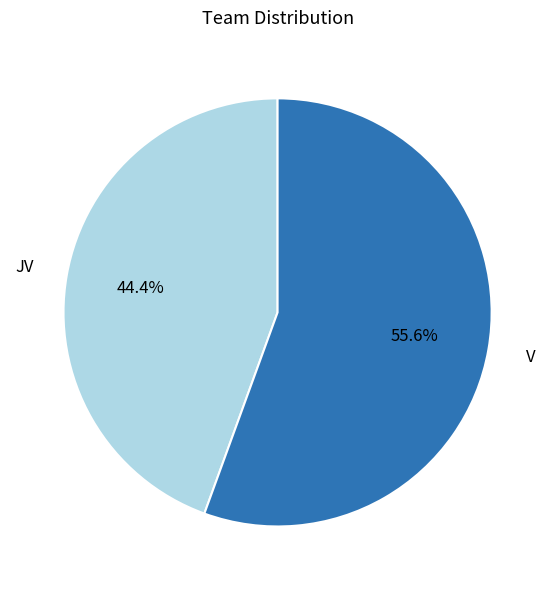

How many slices are in this pie chart?

2